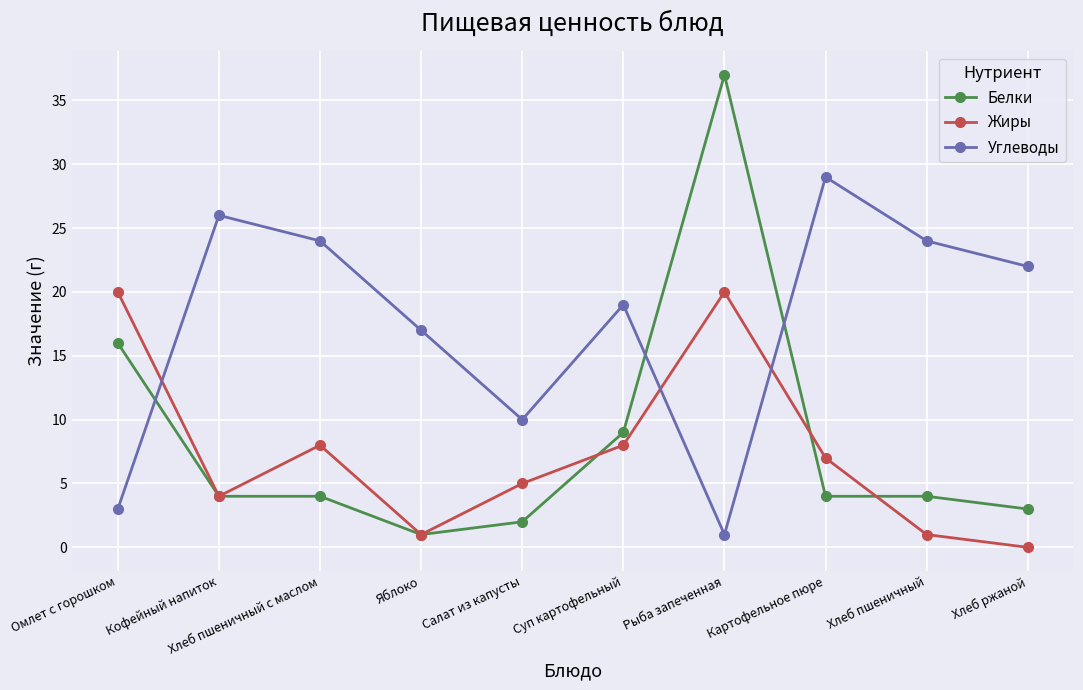

The value of Жиры at Салат из капусты is 3. True or false?

False